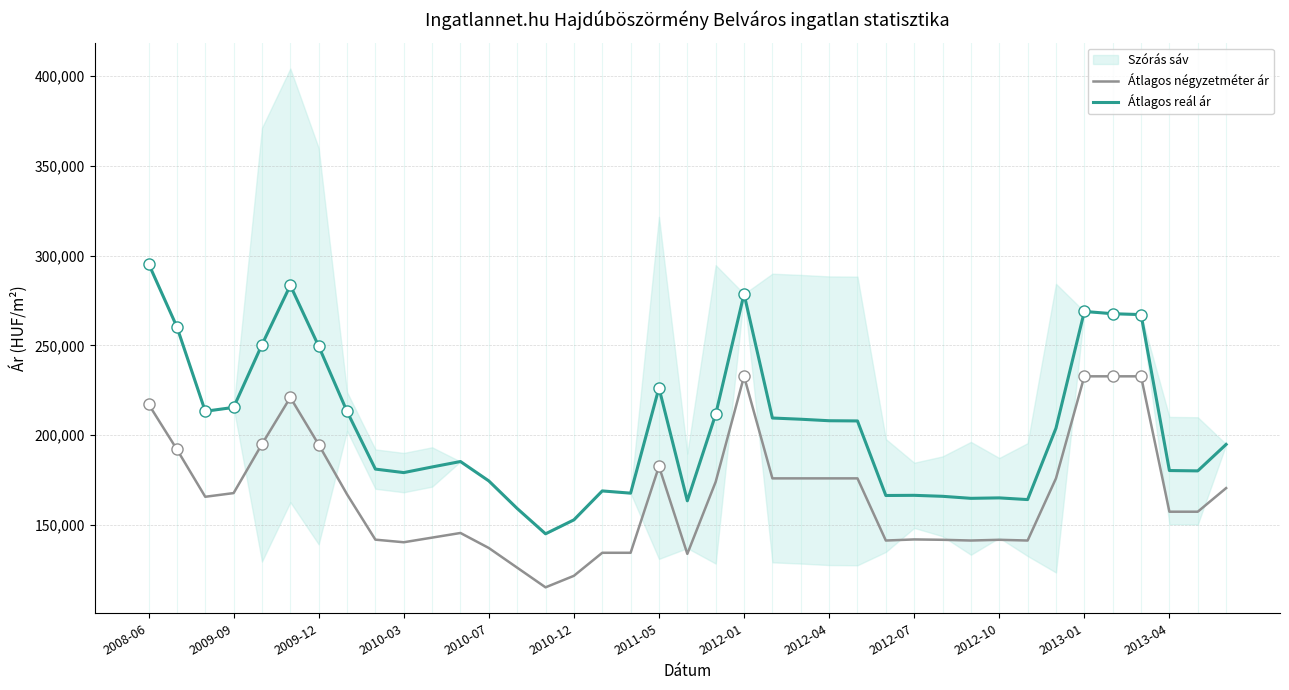

Where does the Átlagos reál ár series first go above 194925?

2008-06